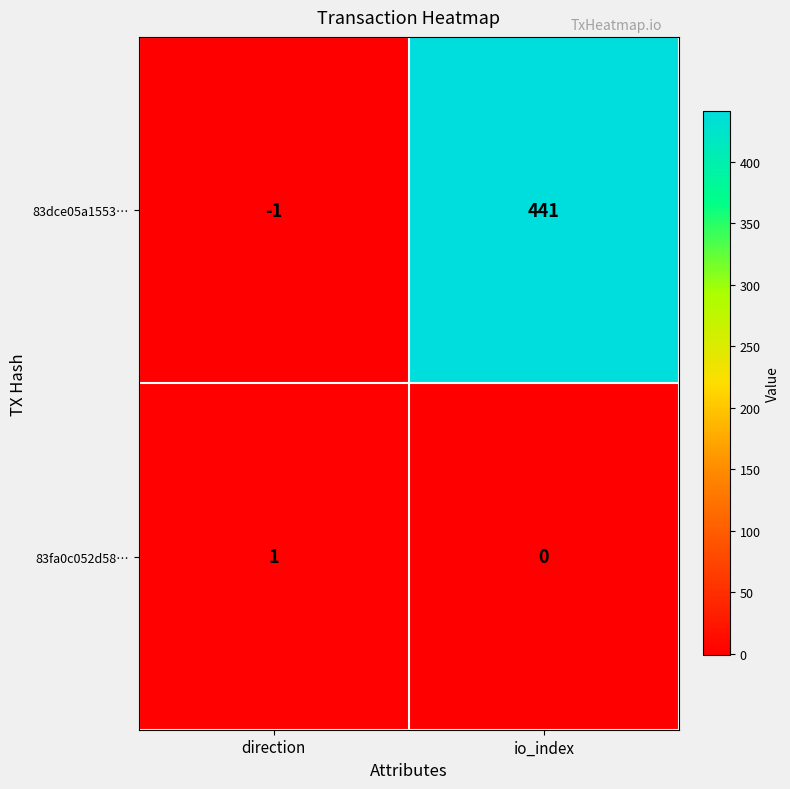

Between direction and io_index, which series saw the biggest shift?

83dce05a1553…